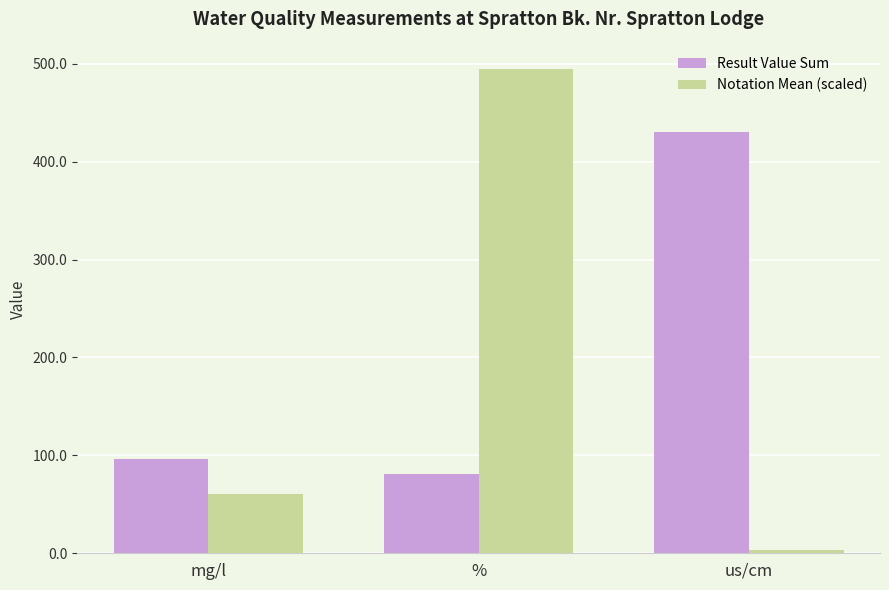

The value of Notation Mean (scaled) at % is 495.1. True or false?

True